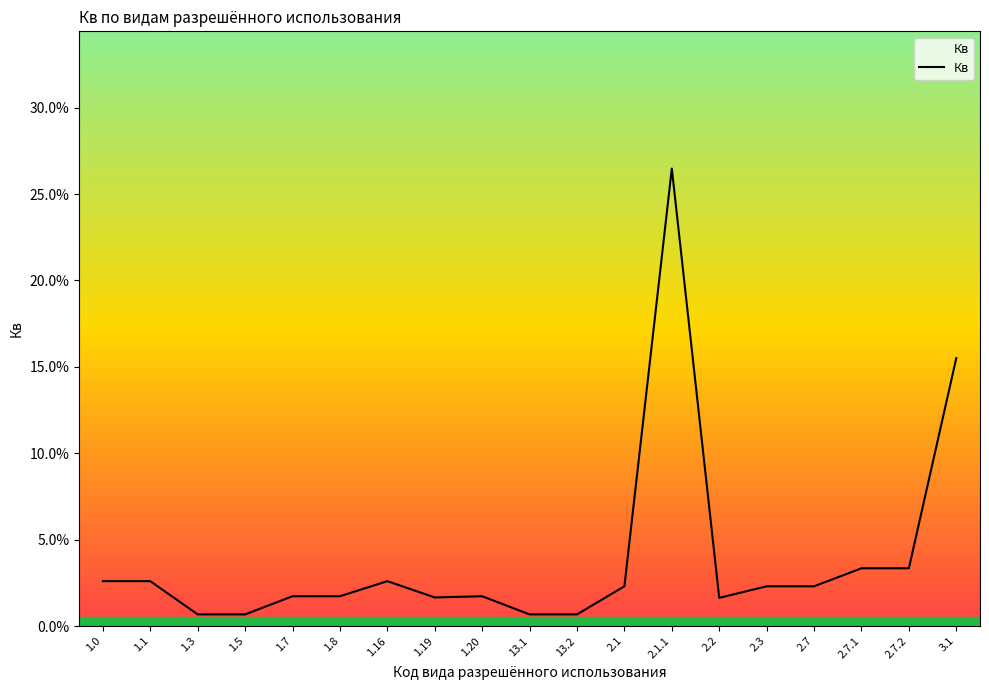

What is the greatest value displayed?

0.3